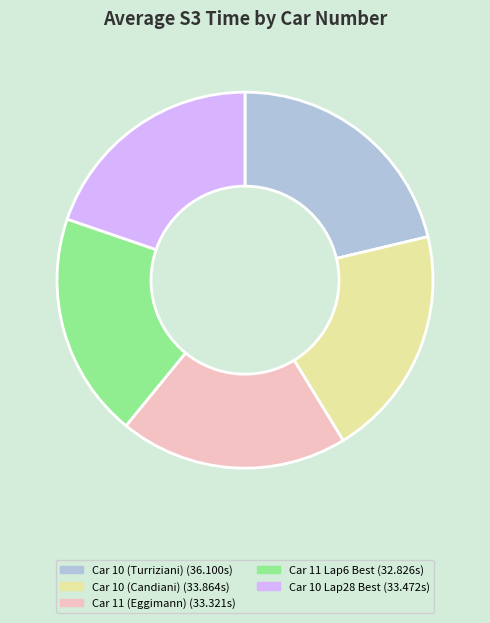

Do Car 11 (Eggimann) (33.321s) and Car 10 (Candiani) (33.864s) together represent more than half of the pie?

No